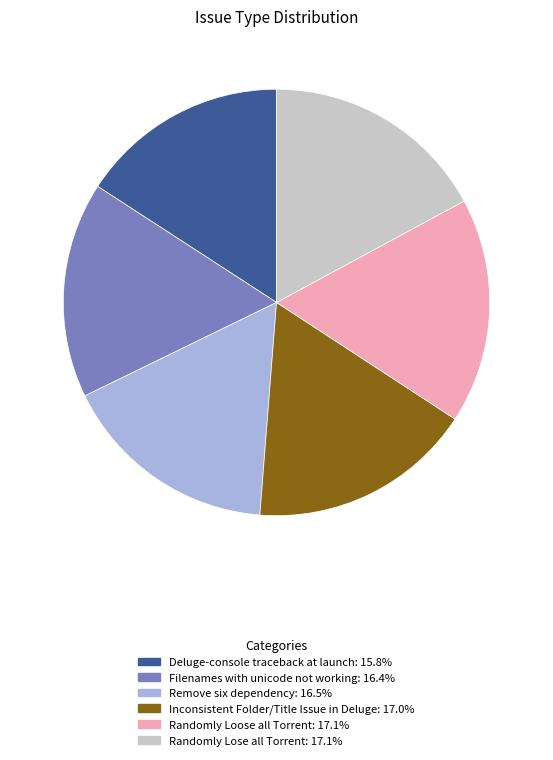

Do Deluge-console traceback at launch and Filenames with unicode not working together represent more than half of the pie?

No